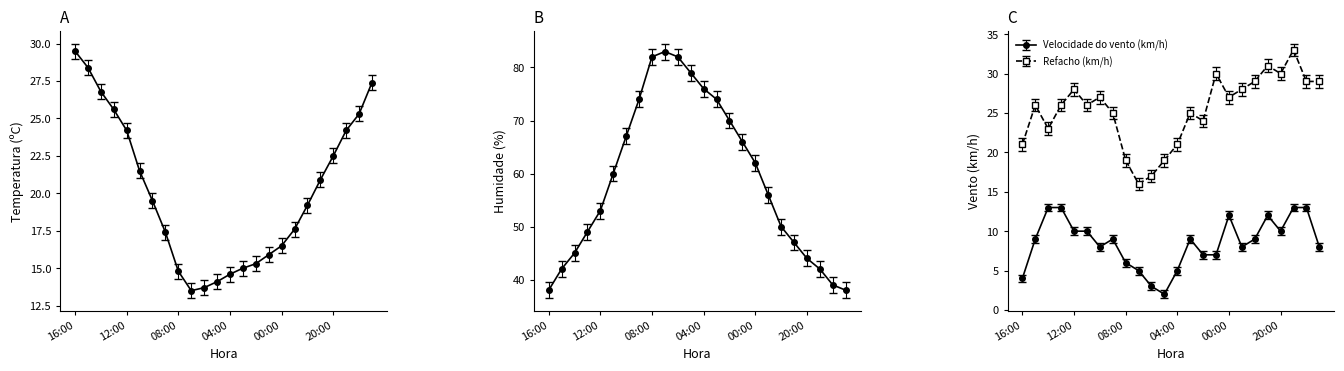

How many intersections are there between Refacho (km/h) and Temperatura (C)?

1